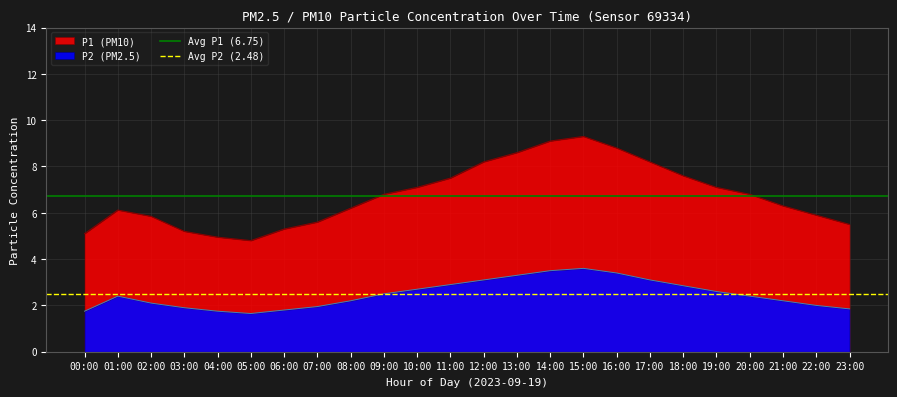

What is the sum of all Avg P1 (6.75) values?

13.5